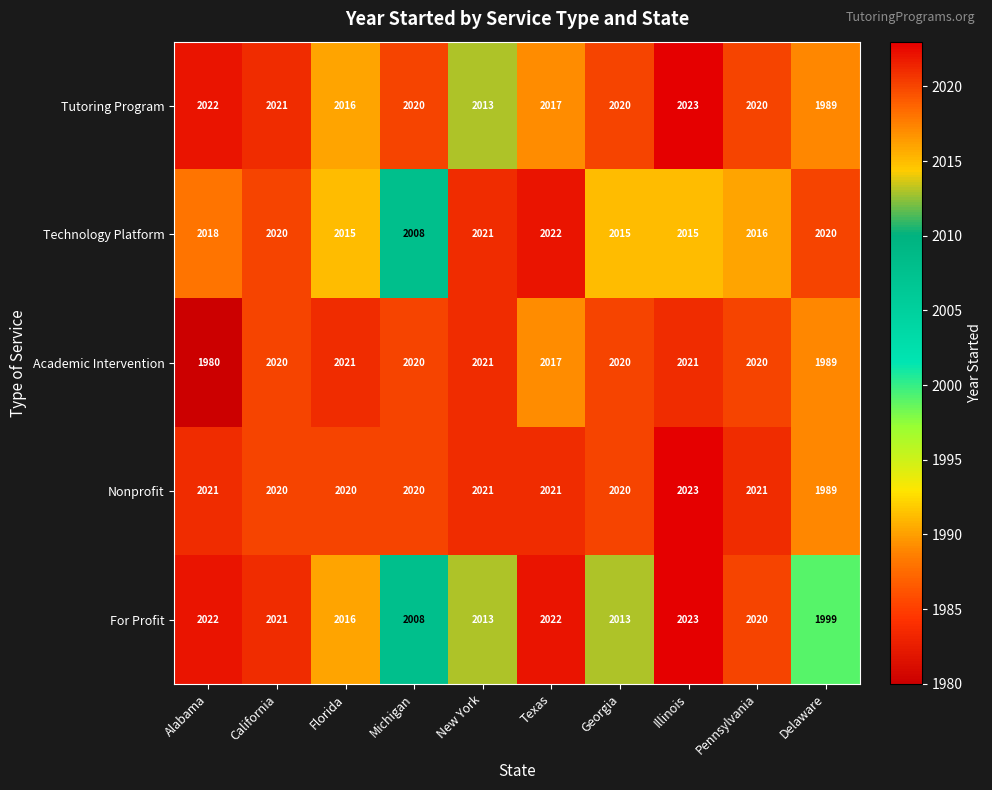

True or false: Technology Platform has a value of 724 at Illinois.

False